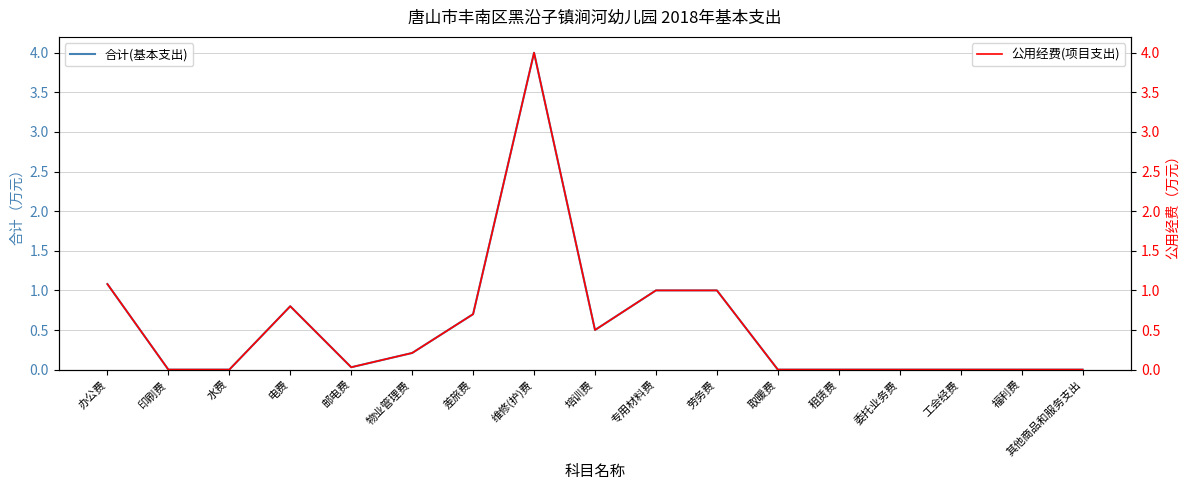

At which category is the sum across all series the highest?

维修(护)费